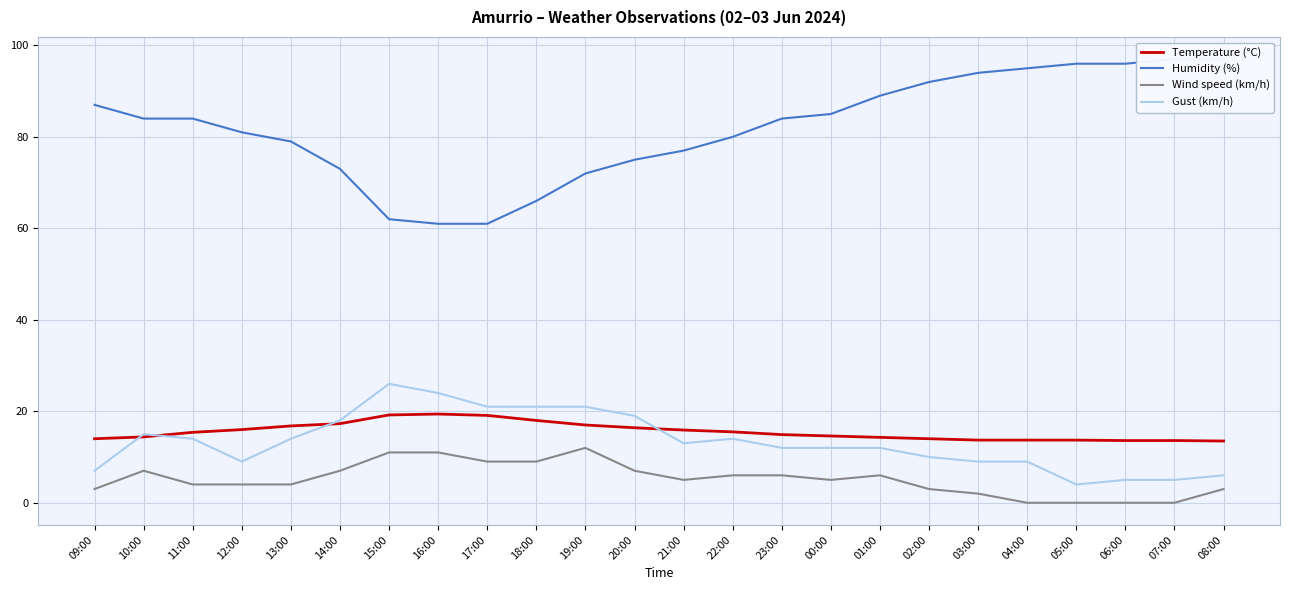

Rank the series by their maximum value, from lowest to highest.

Wind speed (km/h), Temperature (°C), Gust (km/h), Humidity (%)